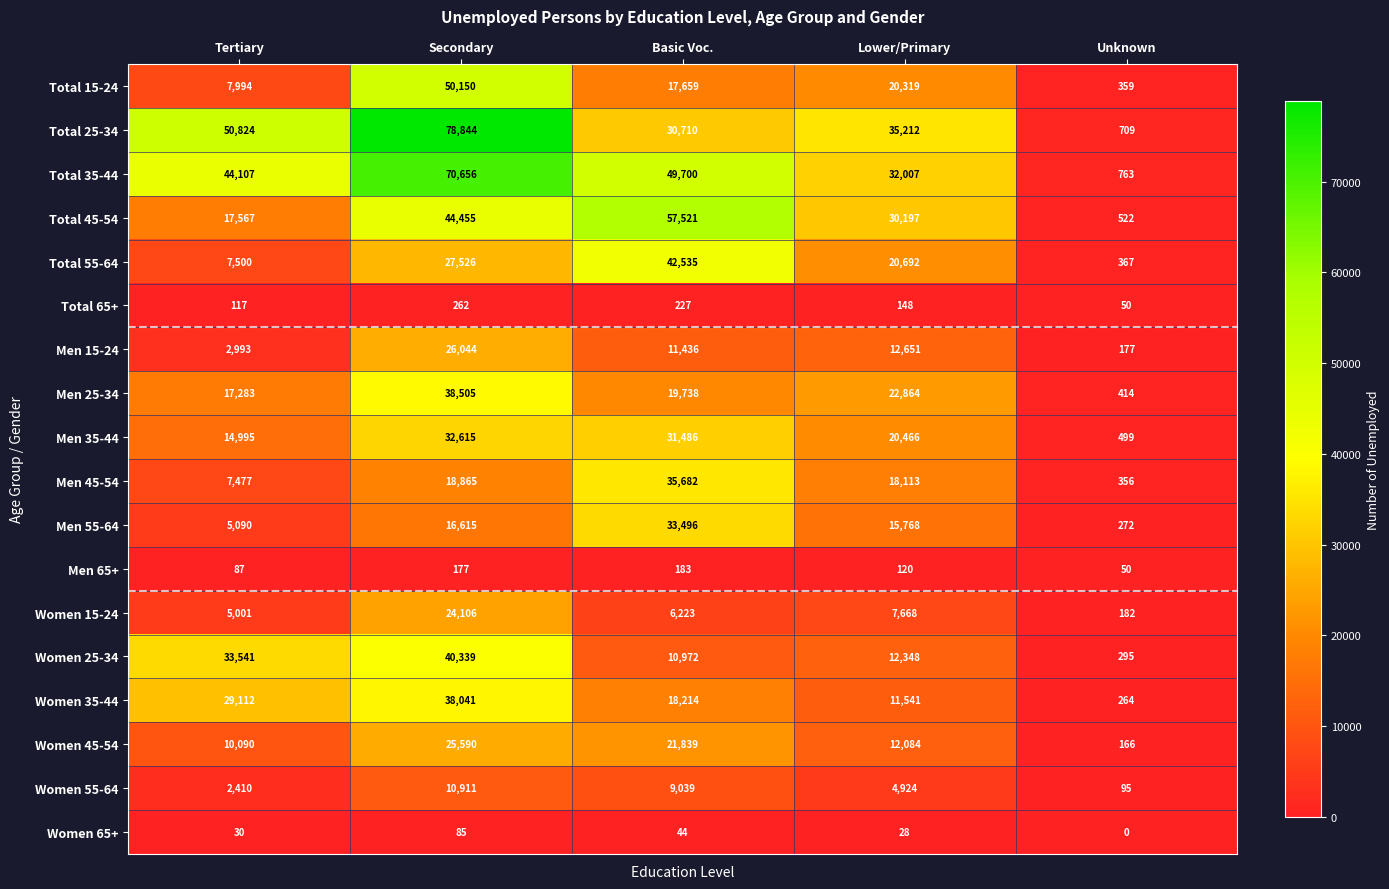

Is it true that Women 35-44 equals 38558 at Tertiary?

False